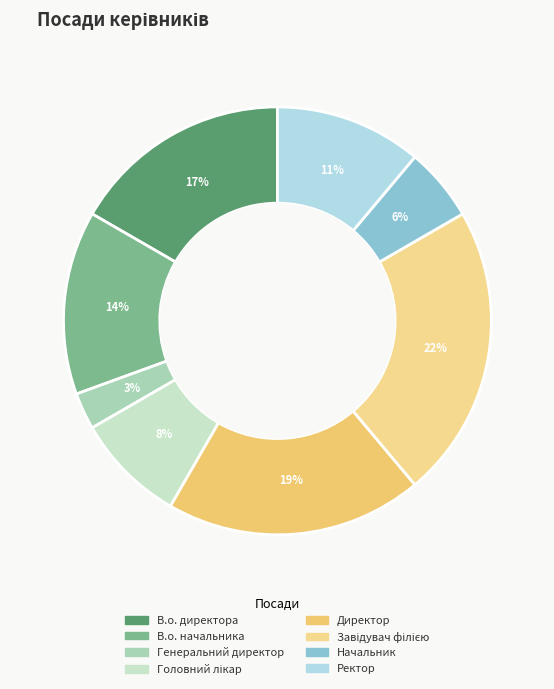

To the nearest percent, what is the average slice percentage?

12%